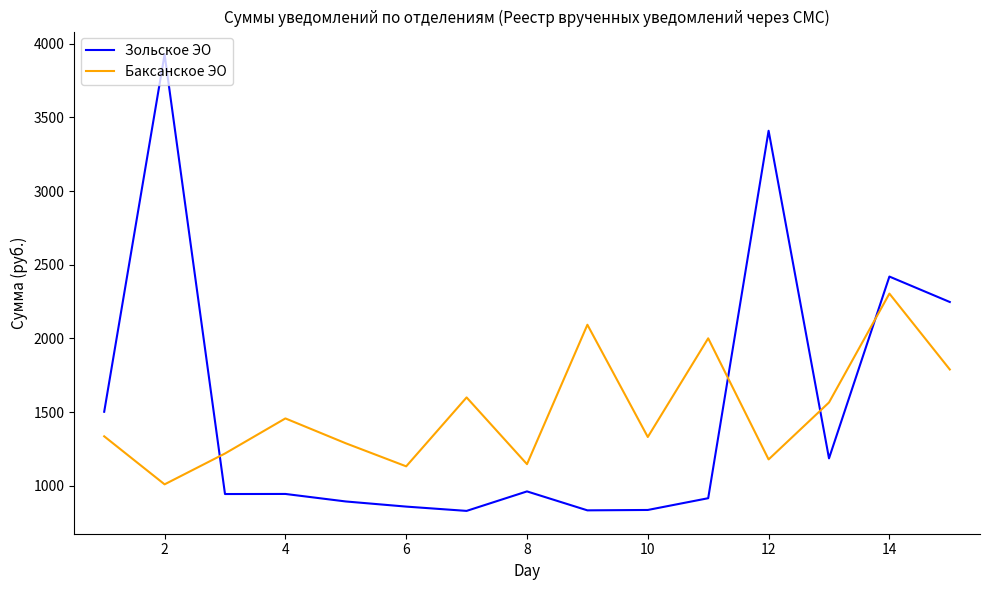

Which series ends up on top after the final intersection of Зольское ЭО and Баксанское ЭО?

Зольское ЭО